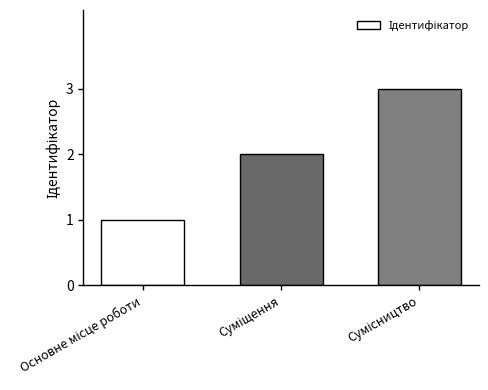

What is the sum of all values?

6